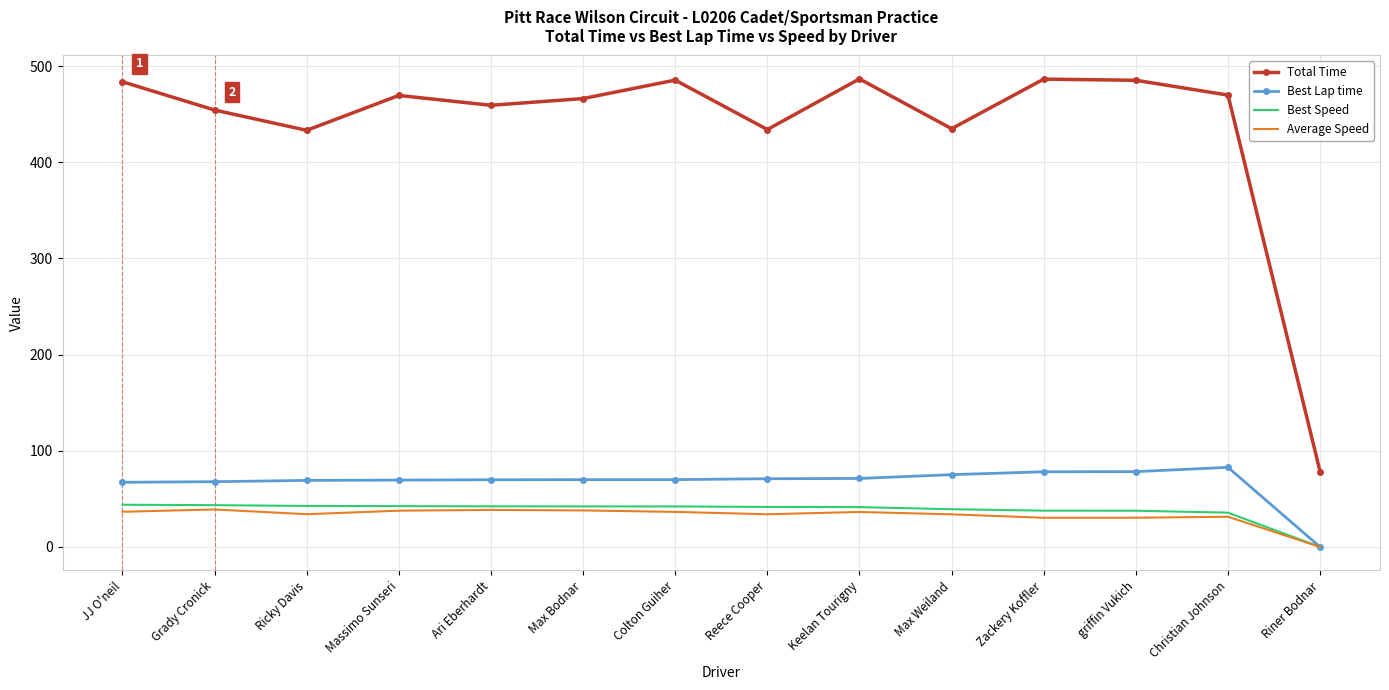

True or false: Best Lap time and Total Time intersect in this chart.

False